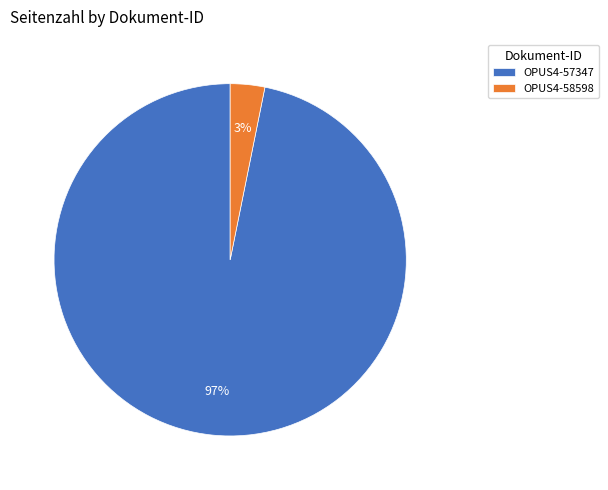

Do OPUS4-58598 and OPUS4-57347 together represent more than half of the pie?

Yes